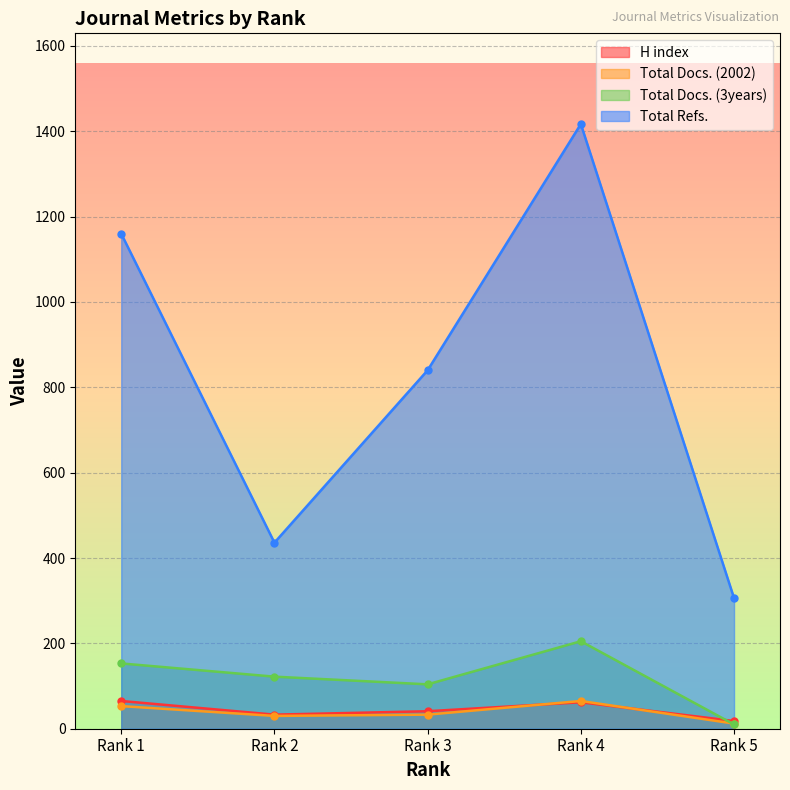

At how many categories does at least one series exceed 1397?

1